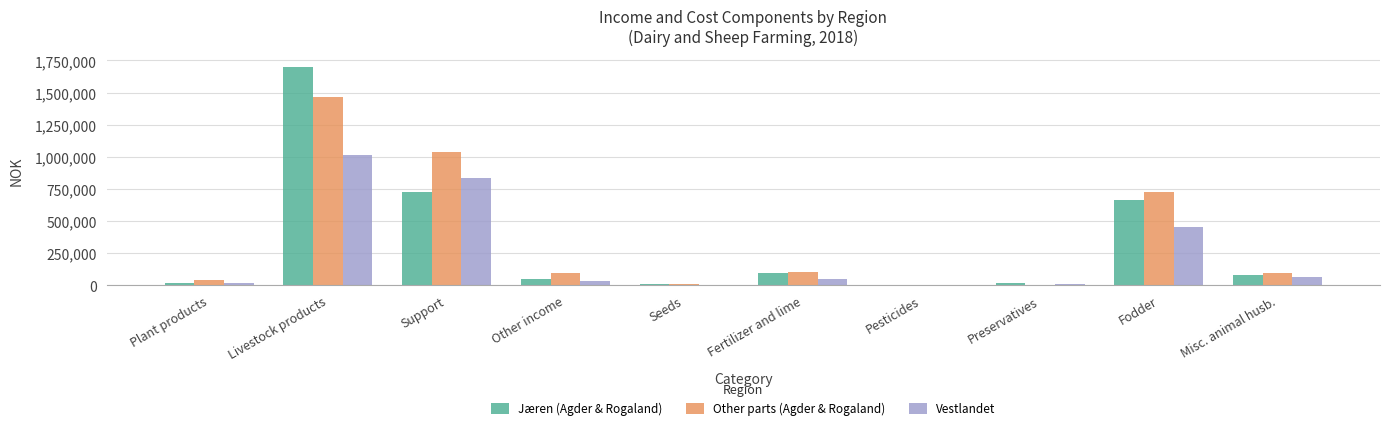

True or false: Vestlandet has a value of 67248 at Misc. animal husb..

True